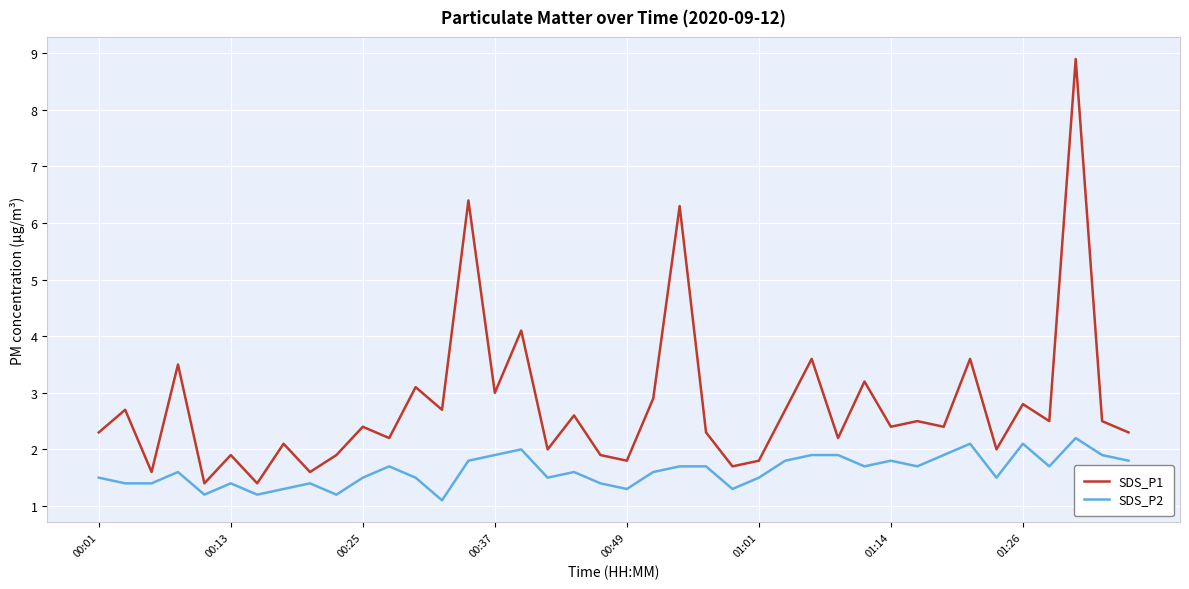

Does the chart have visible grid lines?

Yes